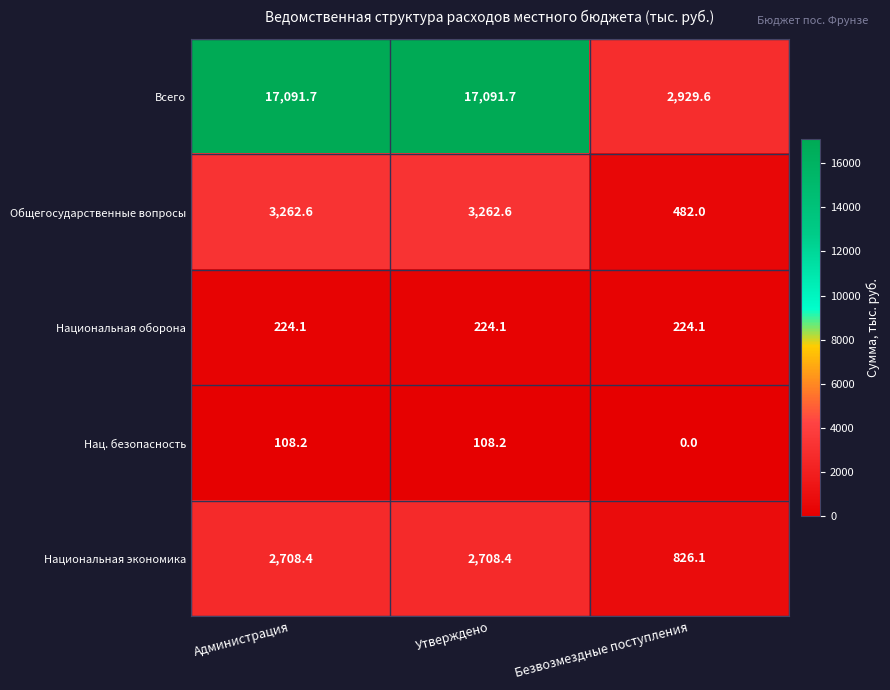

Reading right to left, transcribe all the data shown in this chart.

Всего: 2929.6	17091.7	17091.7
Общегосударственные вопросы: 482.0	3262.6	3262.6
Национальная оборона: 224.1	224.1	224.1
Нац. безопасность: 0.0	108.2	108.2
Национальная экономика: 826.1	2708.4	2708.4